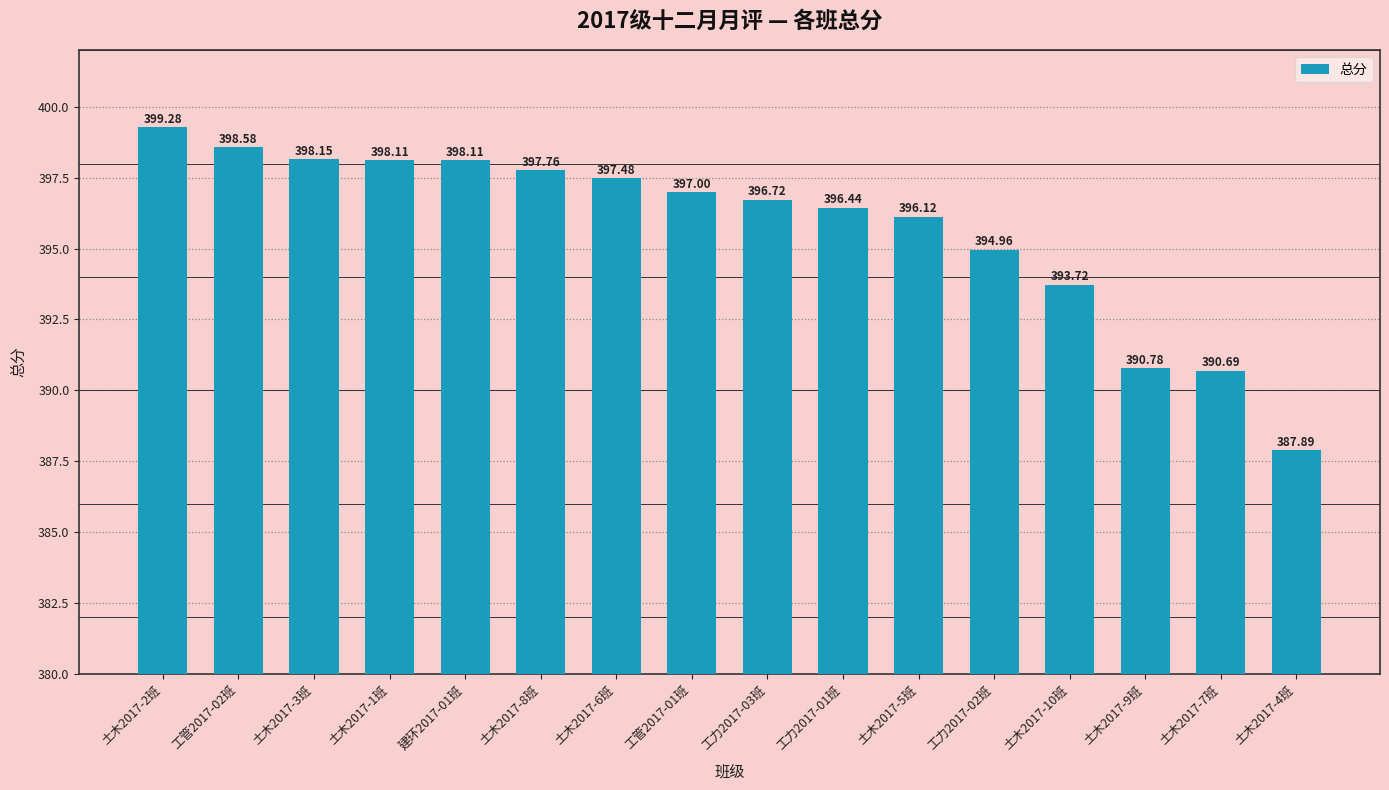

Which category has the highest value across all series?

土木2017-2班